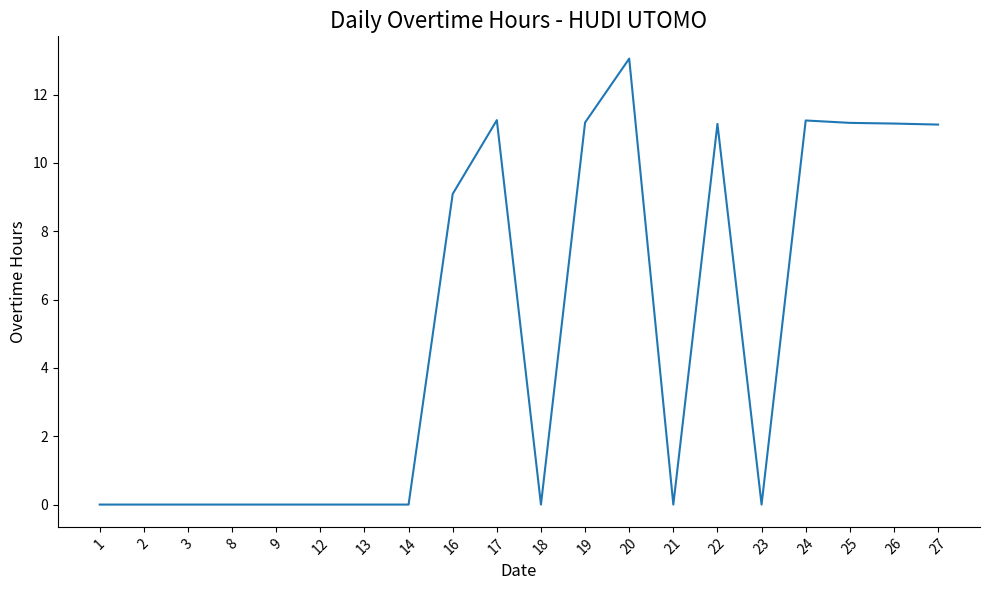

What is the difference between the maximum and minimum values?

13.1